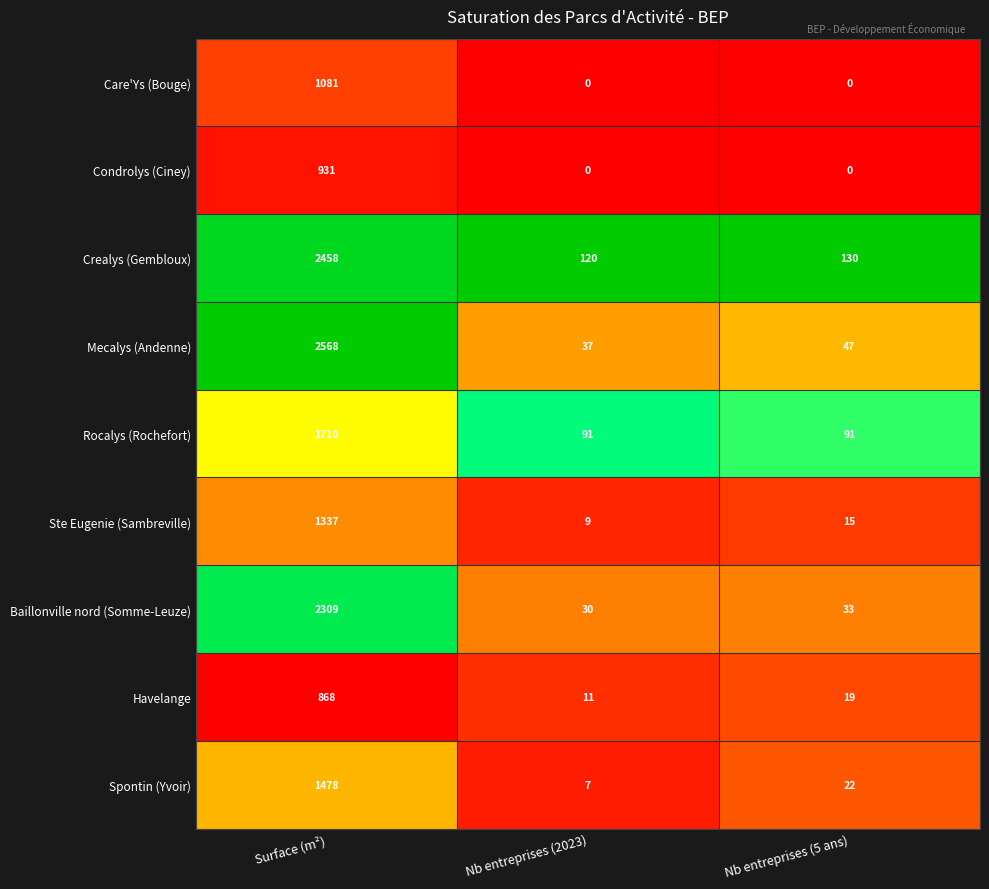

Reading left to right, extract all data points from this chart.

Care'Ys (Bouge): 1081	0	0
Condrolys (Ciney): 931	0	0
Crealys (Gembloux): 2458	120	130
Mecalys (Andenne): 2568	37	47
Rocalys (Rochefort): 1710	91	91
Ste Eugenie (Sambreville): 1337	9	15
Baillonville nord (Somme-Leuze): 2309	30	33
Havelange: 868	11	19
Spontin (Yvoir): 1478	7	22